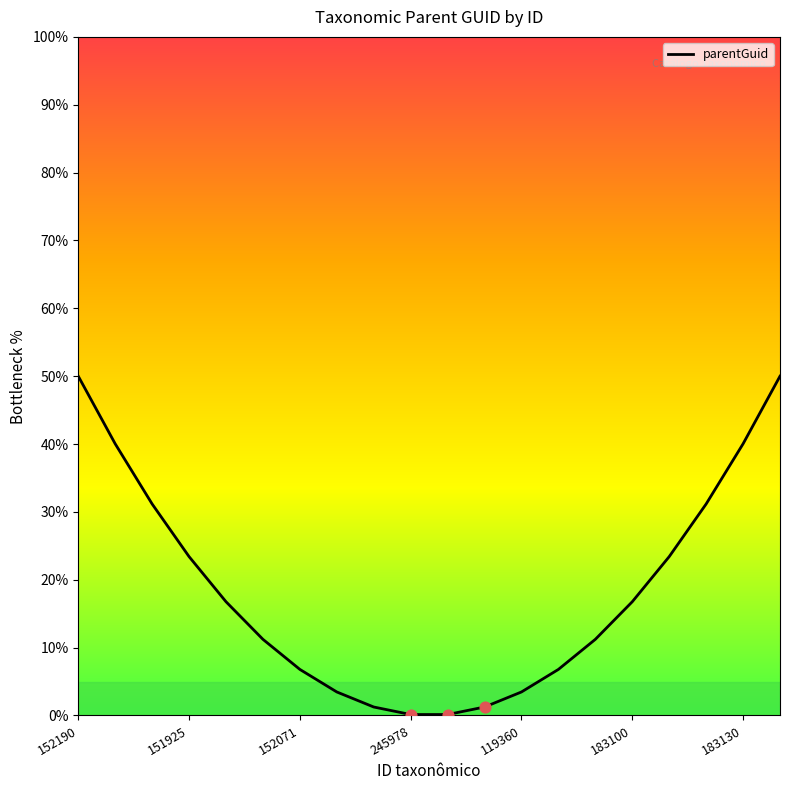

Approximately how many times larger is the value at 7 compared to 16?

0.1